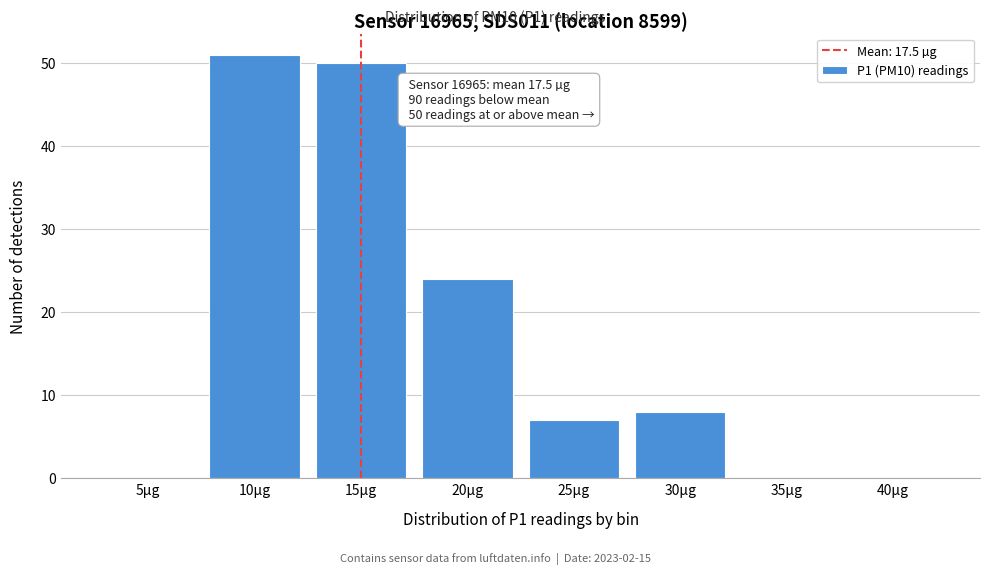

Reading right to left, extract all data points from this chart.

40µg=0	35µg=0	30µg=8	25µg=7	20µg=24	15µg=50	10µg=51	5µg=0